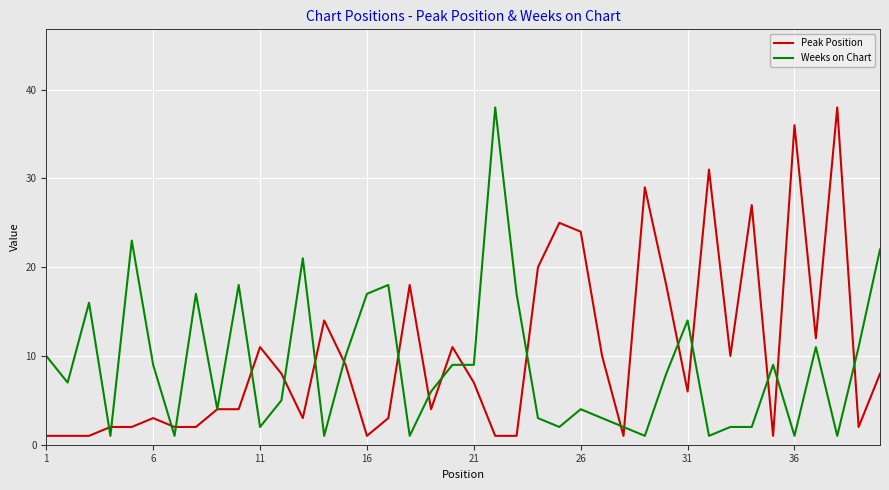

What is the maximum value for Weeks on Chart?

38